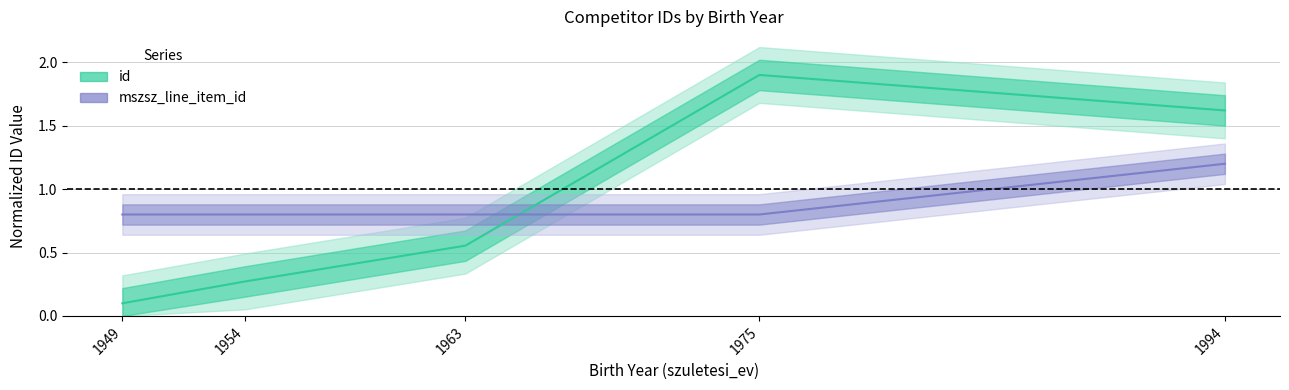

True or false: id has a value of 0.6 at 1963.

True